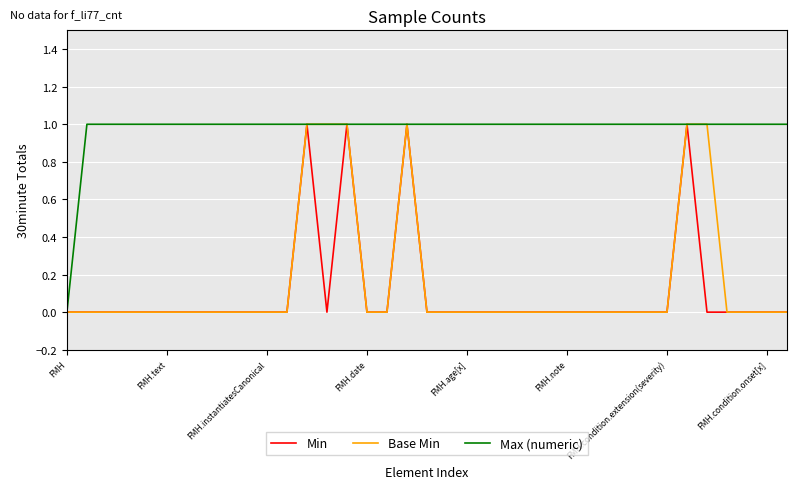

Which series has the largest total across all categories?

Max (numeric)